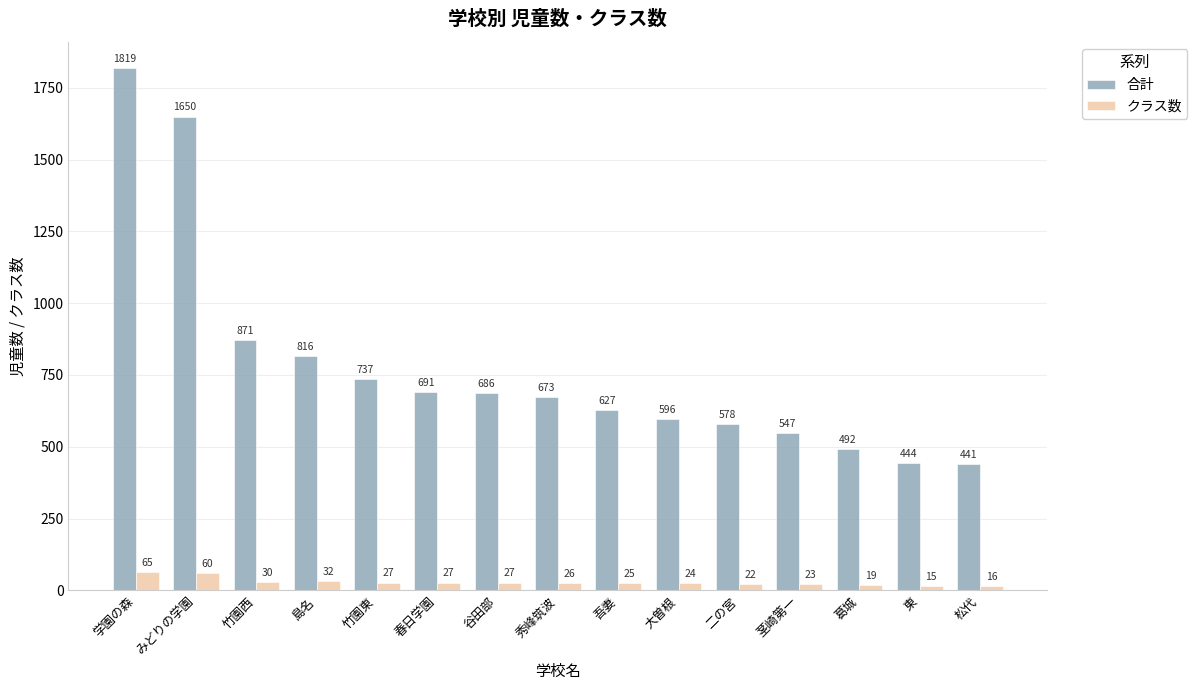

What are all the series names shown in the legend?

合計, クラス数